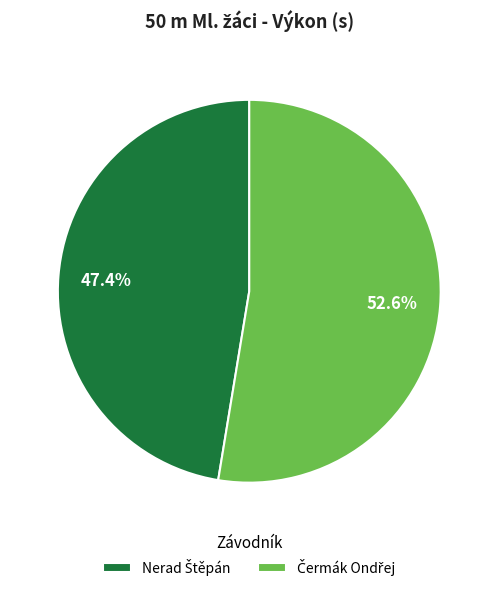

Is there any slice that represents more than half of the pie?

Yes